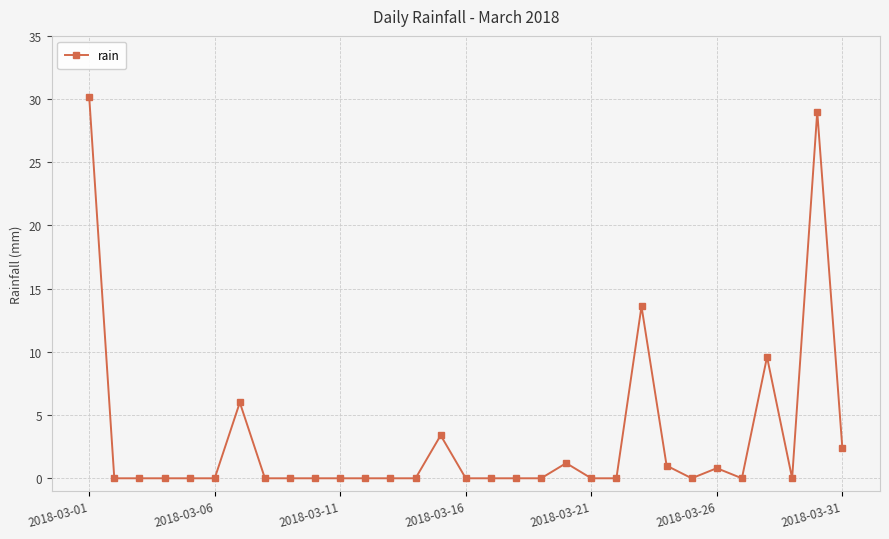

True or false: there are more than 2 points higher than both neighbors.

True